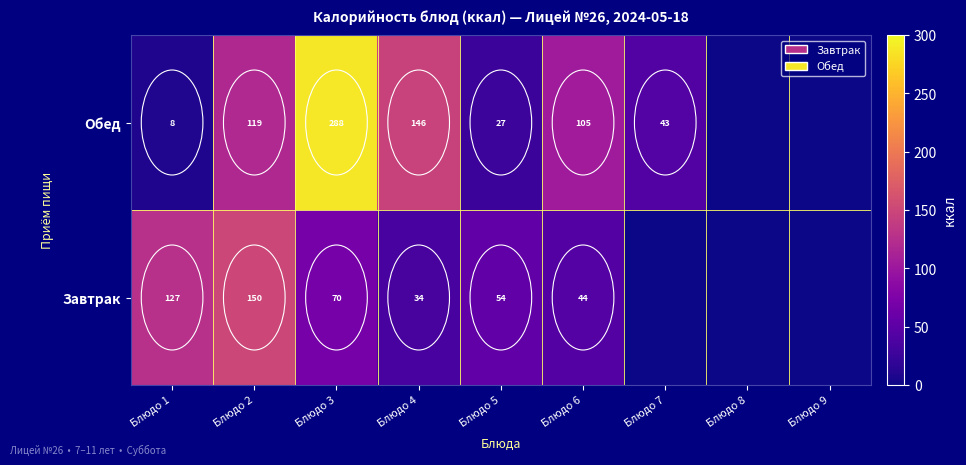

How many categories are shown in the chart?

9